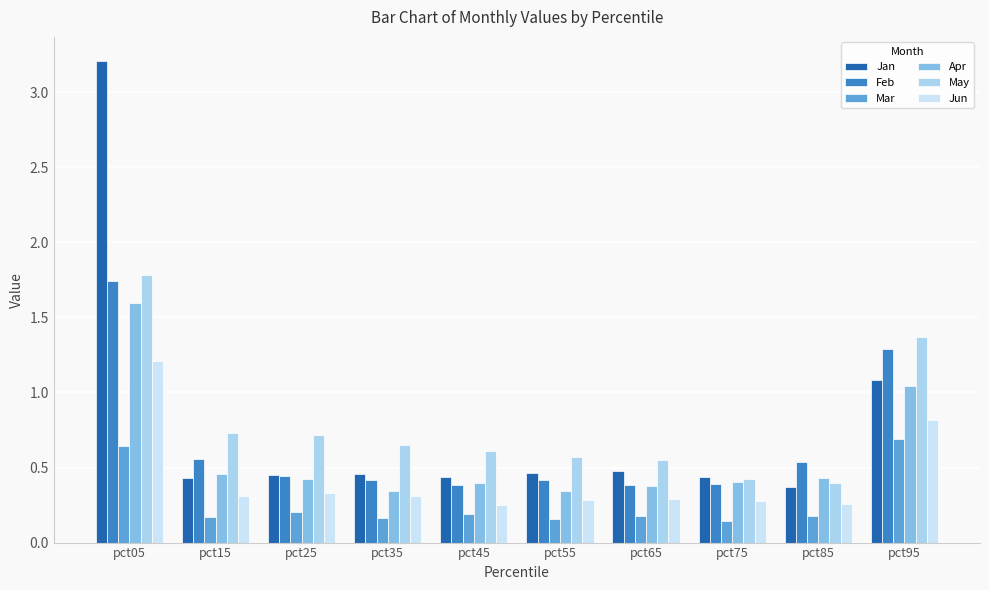

List the series in order of their peak value, lowest first.

Mar, Jun, Apr, Feb, May, Jan